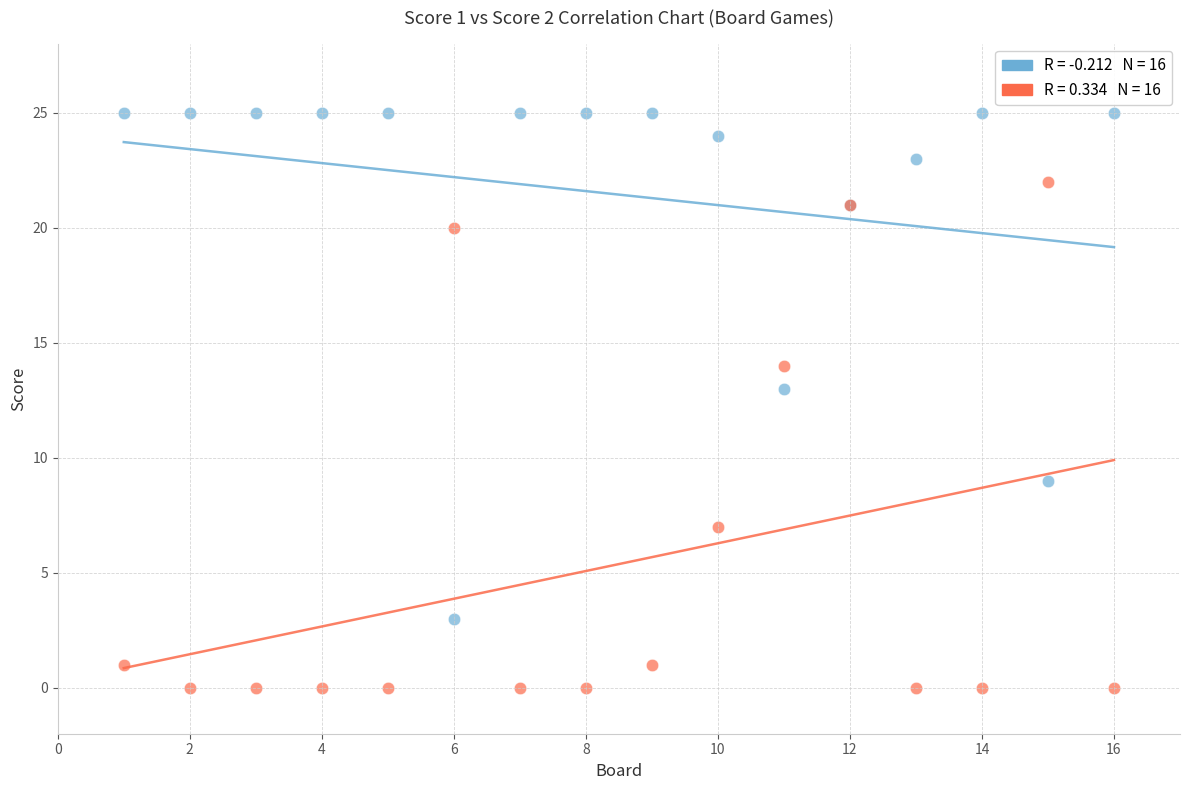

Across all series, what Y value is closest to 12?

13